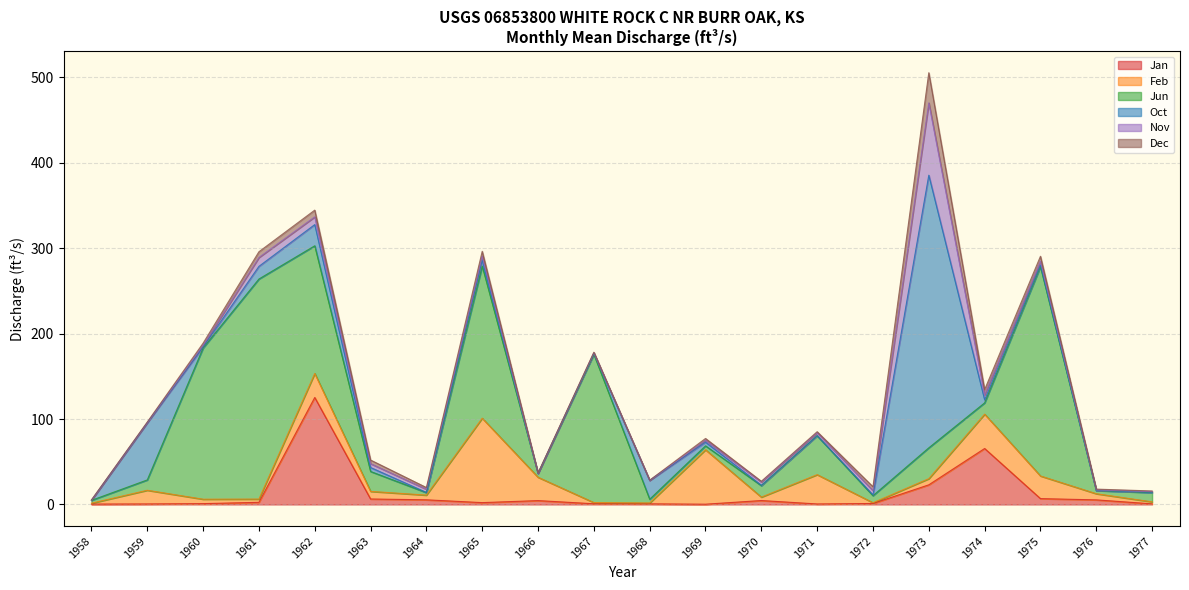

In Jan, how many points are higher than both neighbors (excluding endpoints)?

4